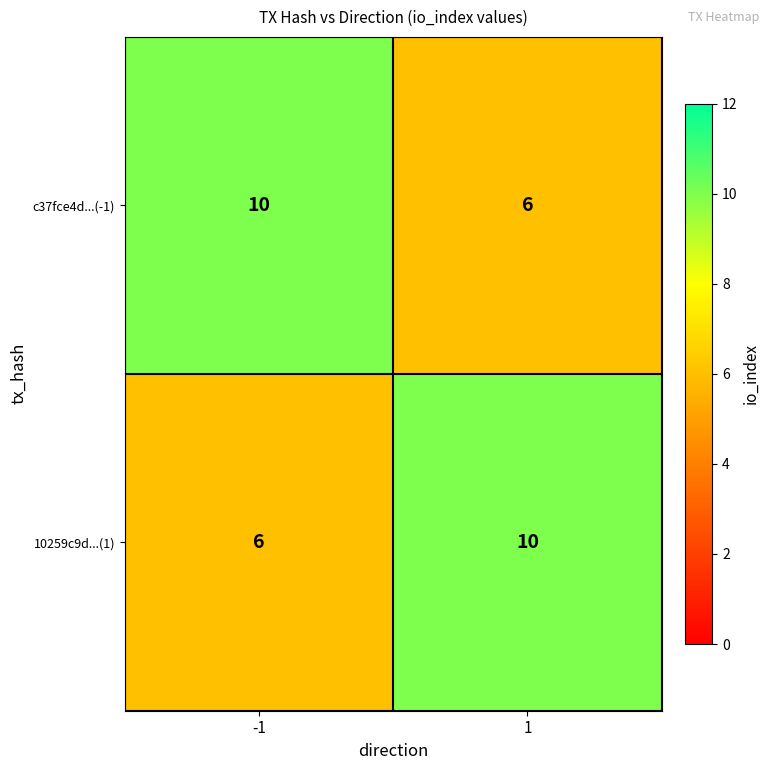

What is the difference between the c37fce4d...(-1) values at -1 and 1?

4